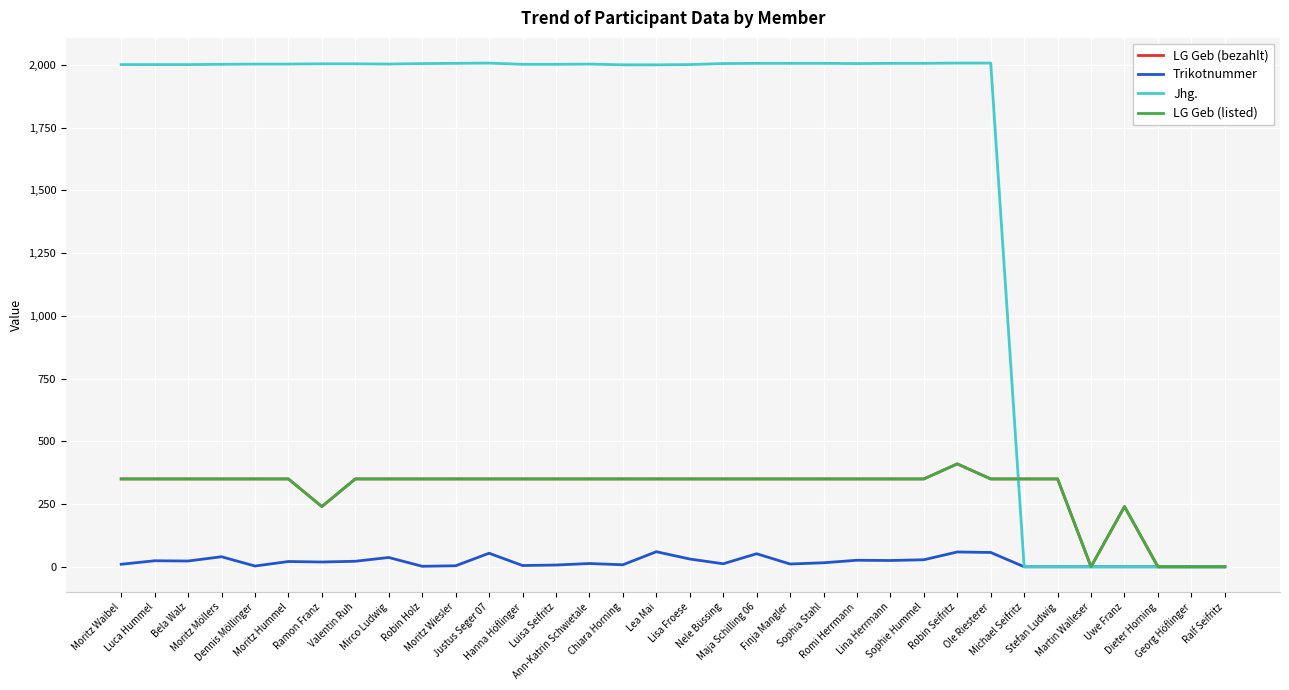

Does the chart display data point markers on the line(s)?

No